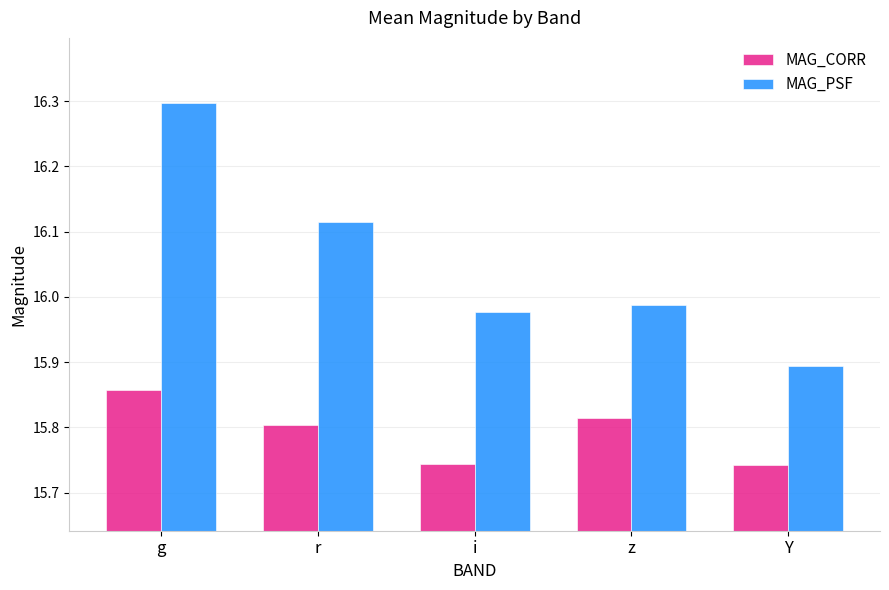

The value of MAG_PSF at g is 27.8. True or false?

False